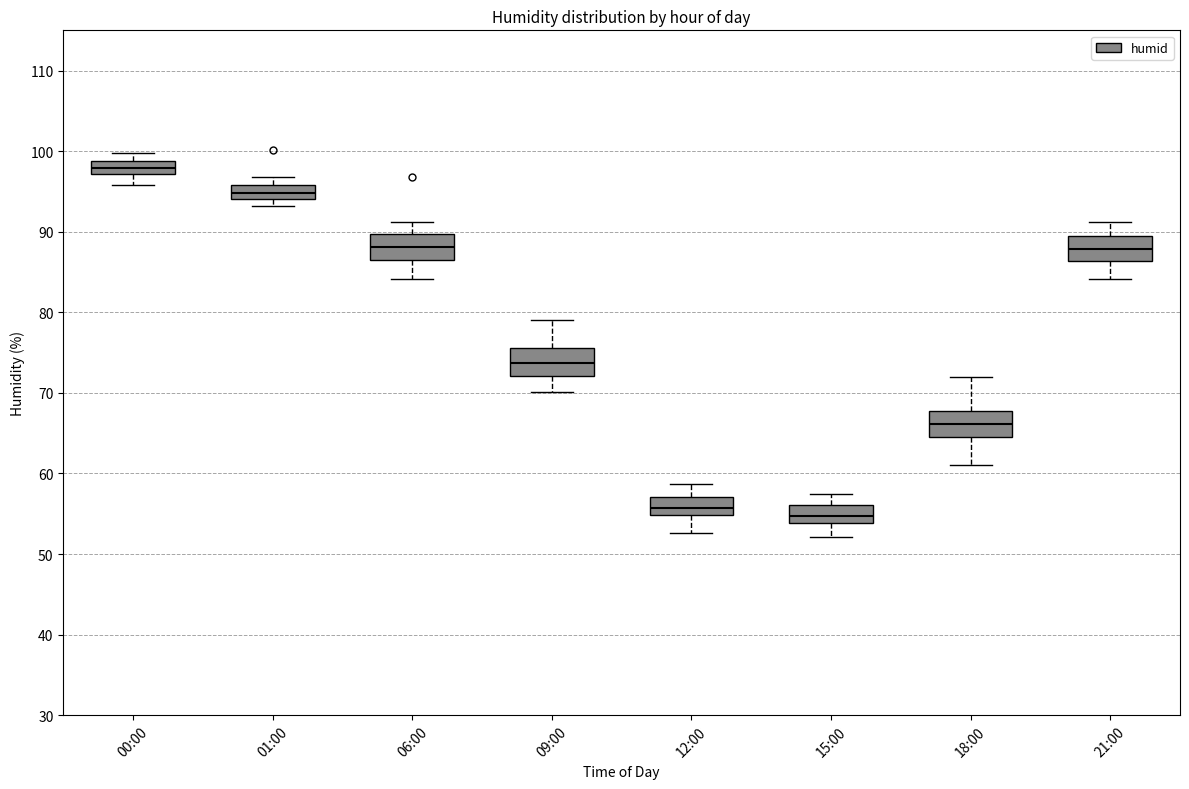

Where does the median line of the box for 21:00 sit on the y-axis? The values are not printed on the chart, so give them approximately, as read against the axis.

88